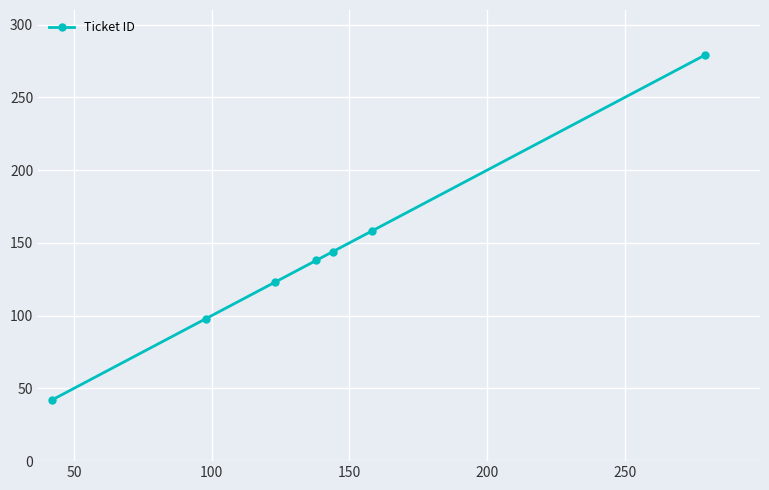

What is the minimum value shown in the chart?

42